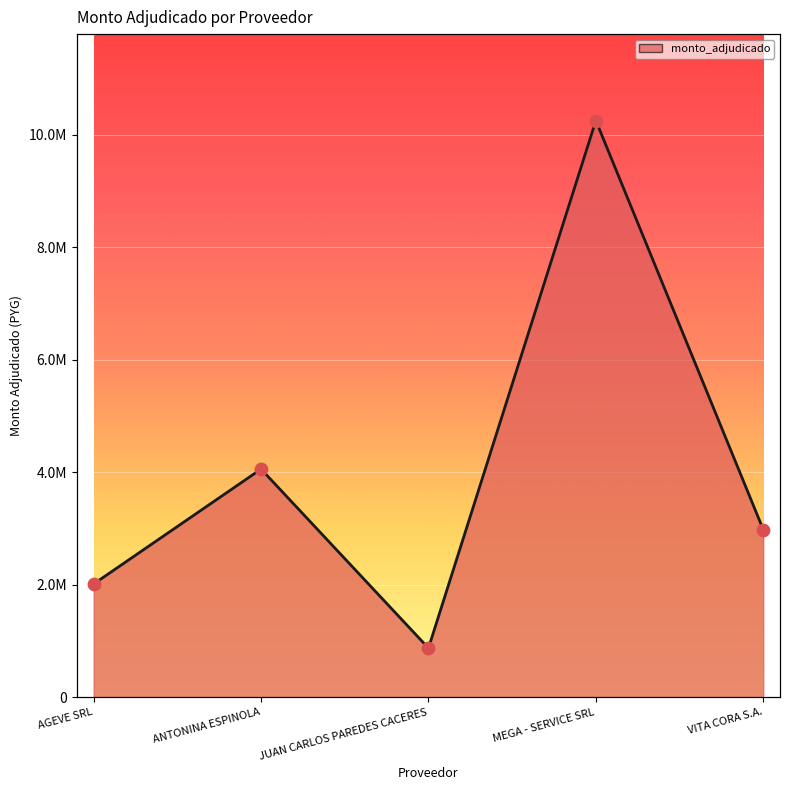

What is the change in value from ANTONINA ESPINOLA to JUAN CARLOS PAREDES CACERES?

-3184000